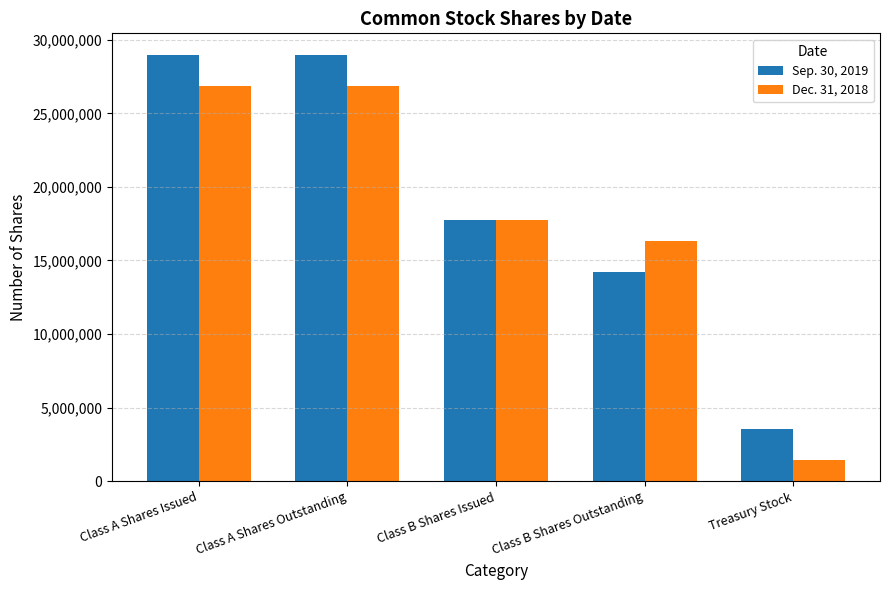

How many bars are there in total?

10